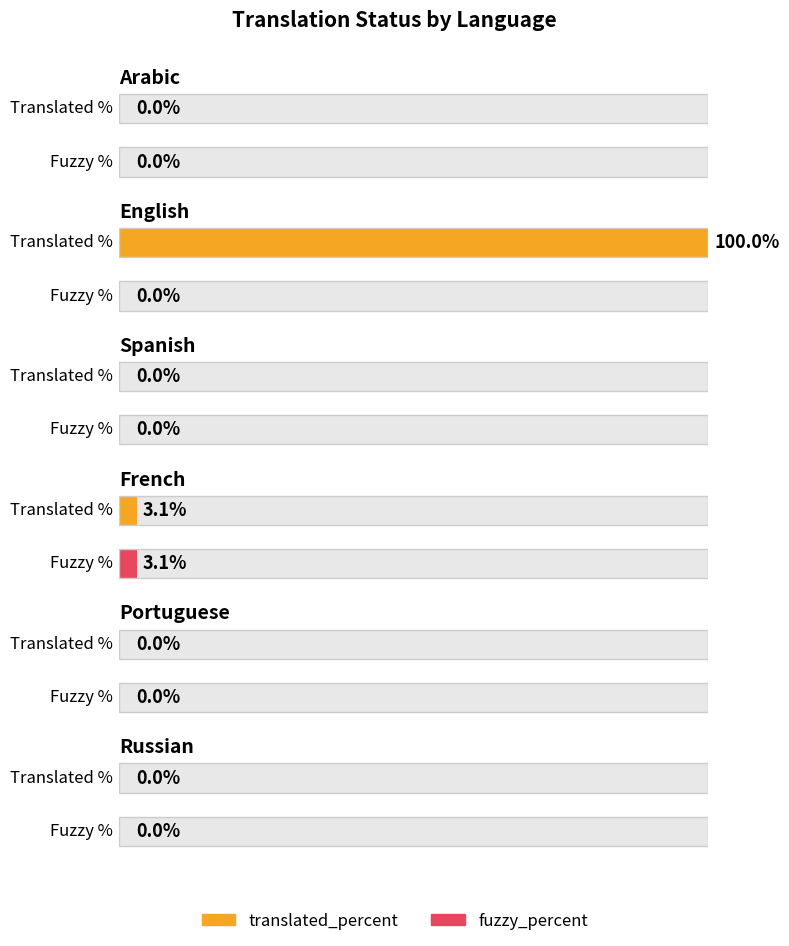

What is the label of the 5th bar from the right?

English